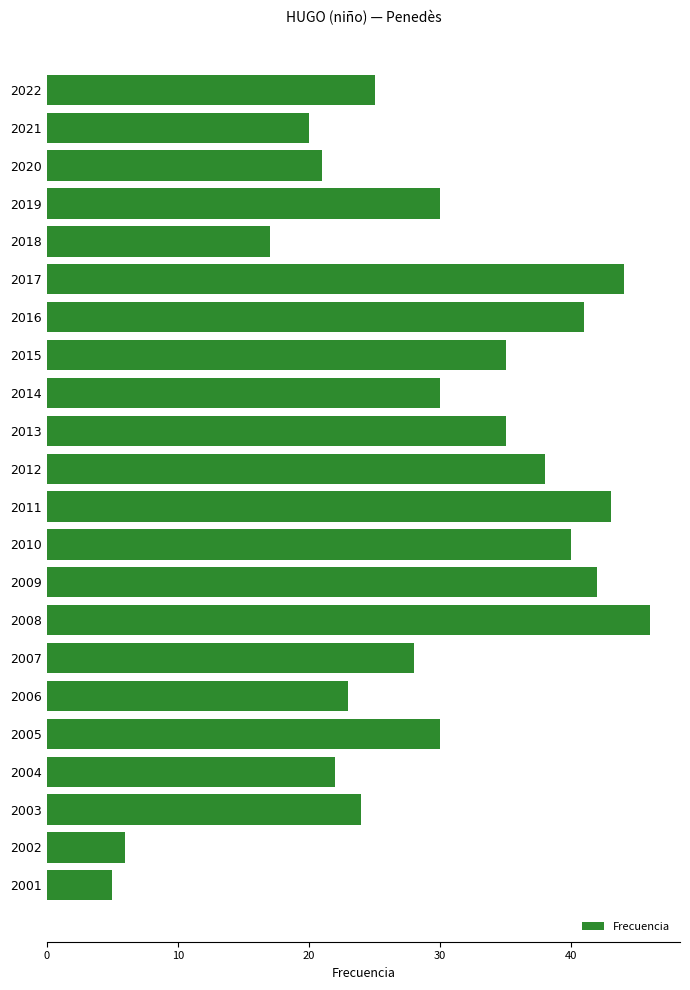

What is the difference between the second highest and minimum values?

39